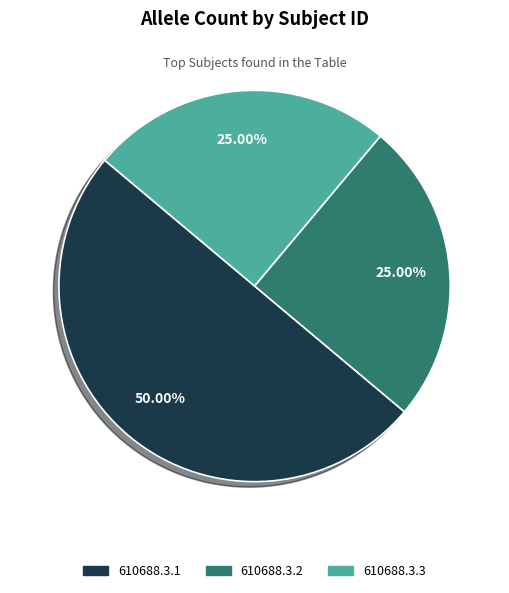

Does 610688.3.3 represent more than half of the total?

No